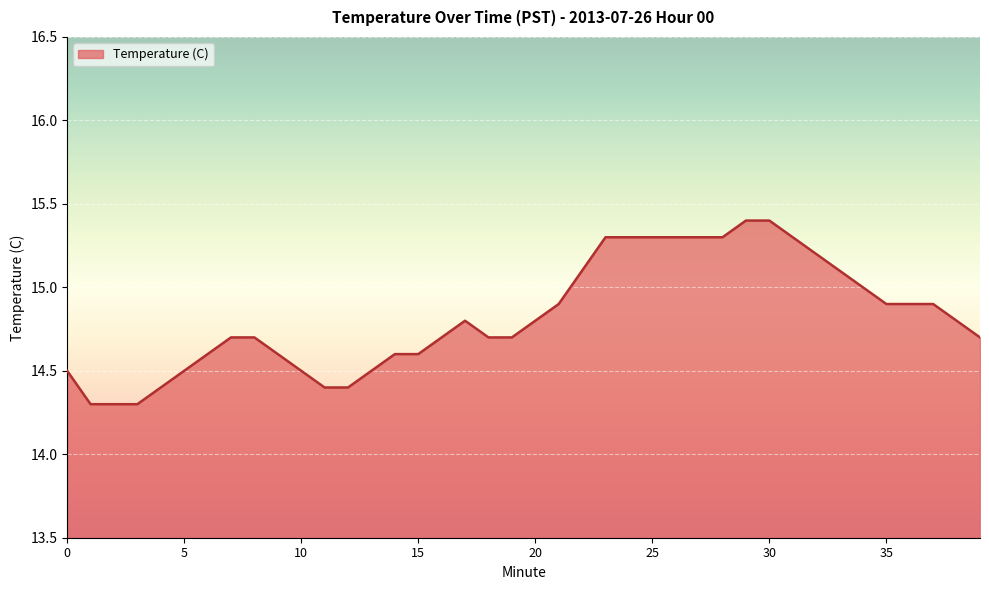

What is the difference between the maximum and minimum values?

1.1